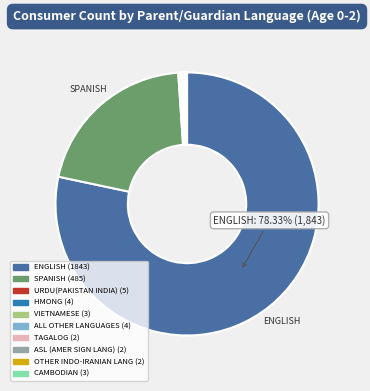

Which category has the biggest portion of the pie?

ENGLISH